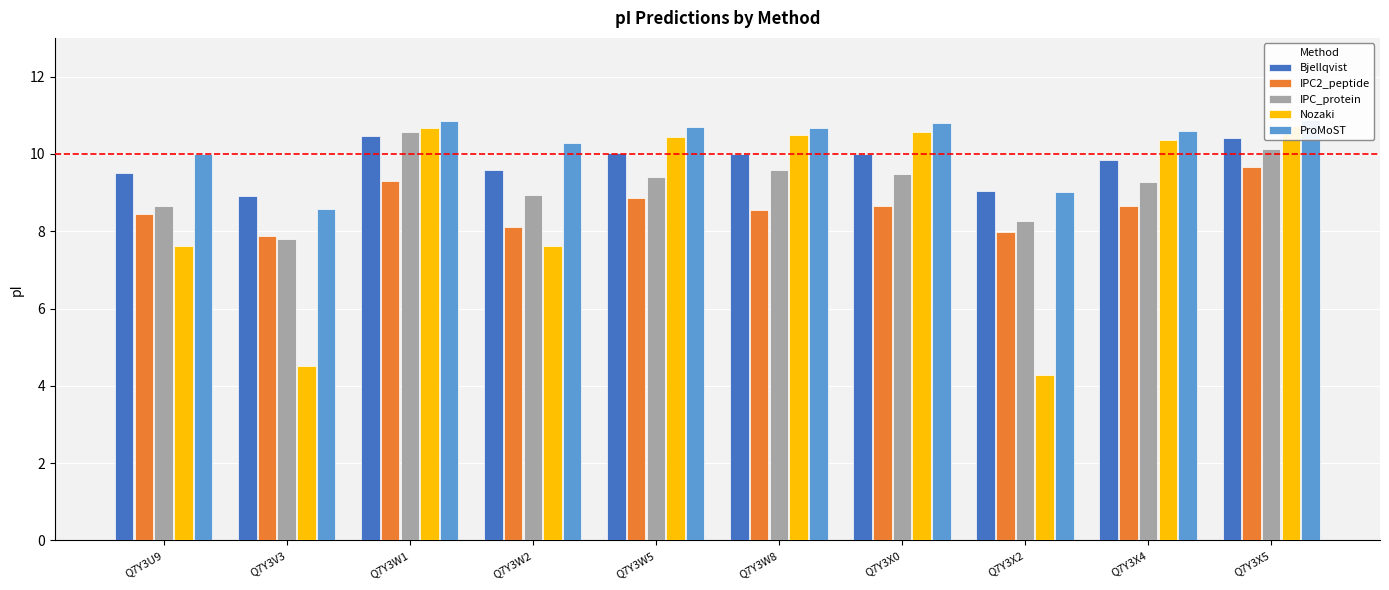

Which series changed the most between Q7Y3W5 and Q7Y3X4?

IPC2_peptide